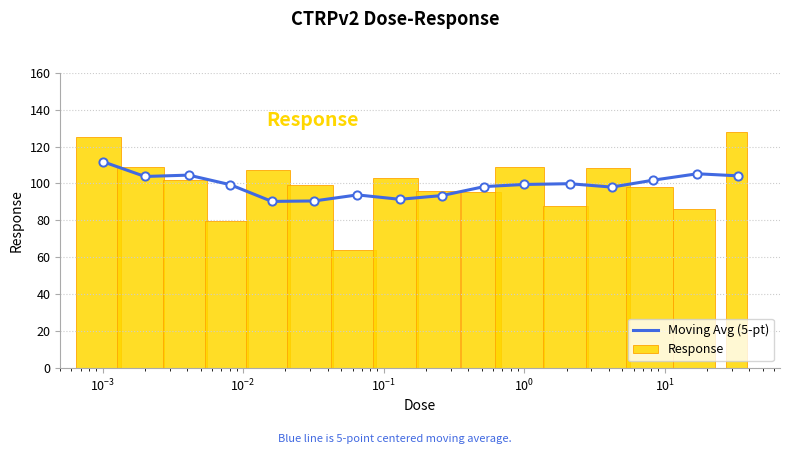

Which series has the widest spread of Y values?

Response